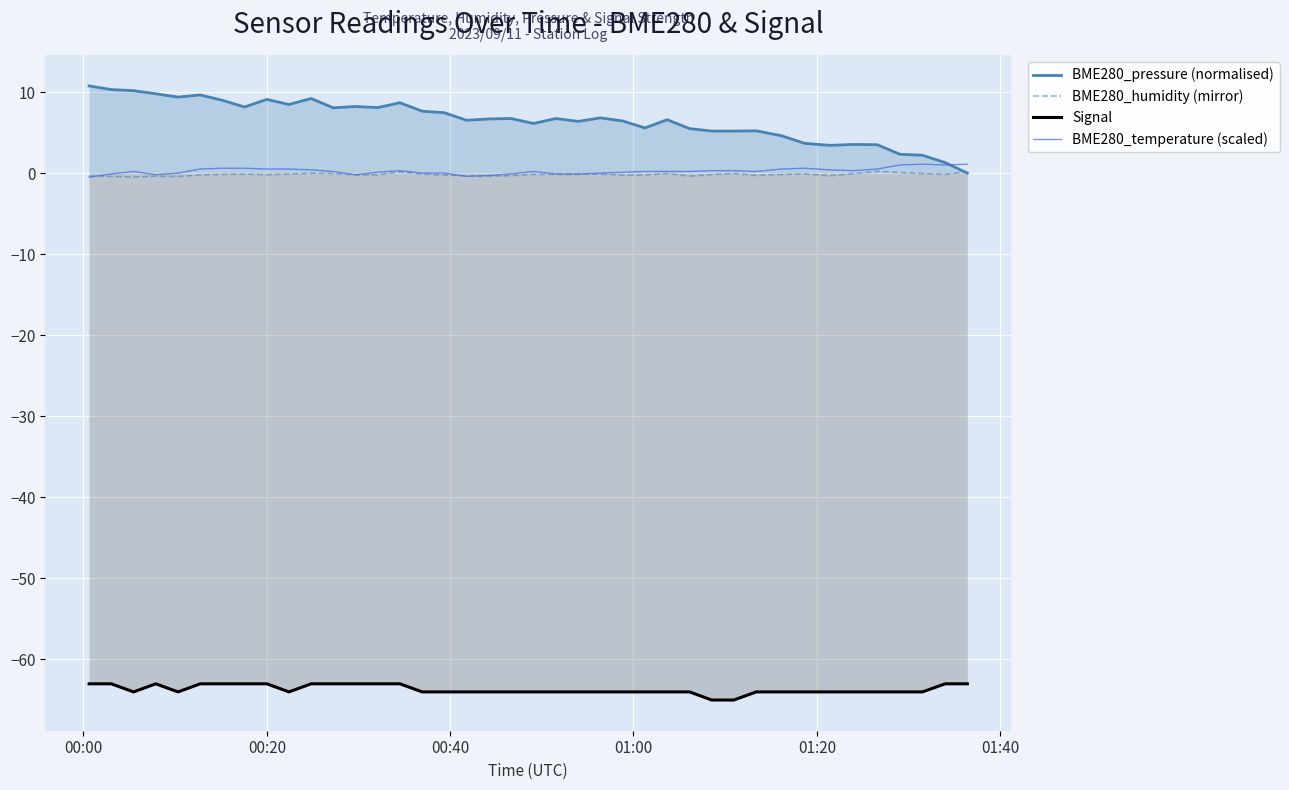

True or false: BME280_pressure (normalised) and Signal intersect in this chart.

False